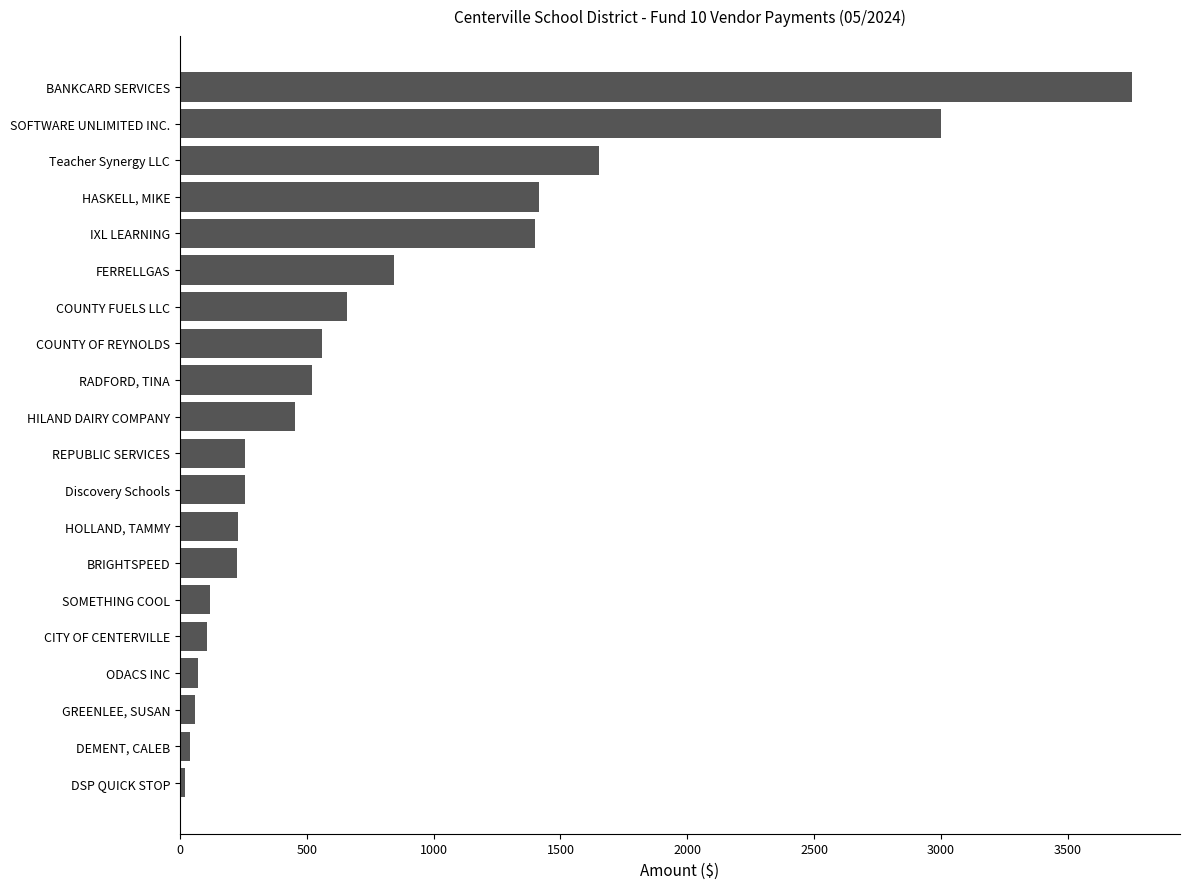

Which label corresponds to the largest value in the chart?

BANKCARD SERVICES